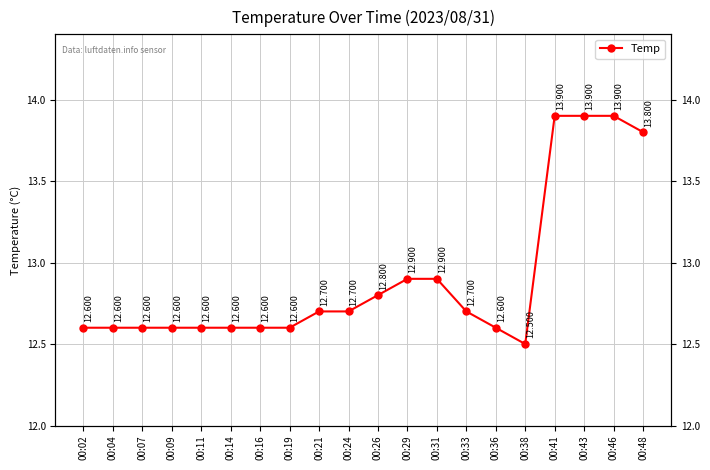

What is the difference between the maximum and minimum values?

1.4